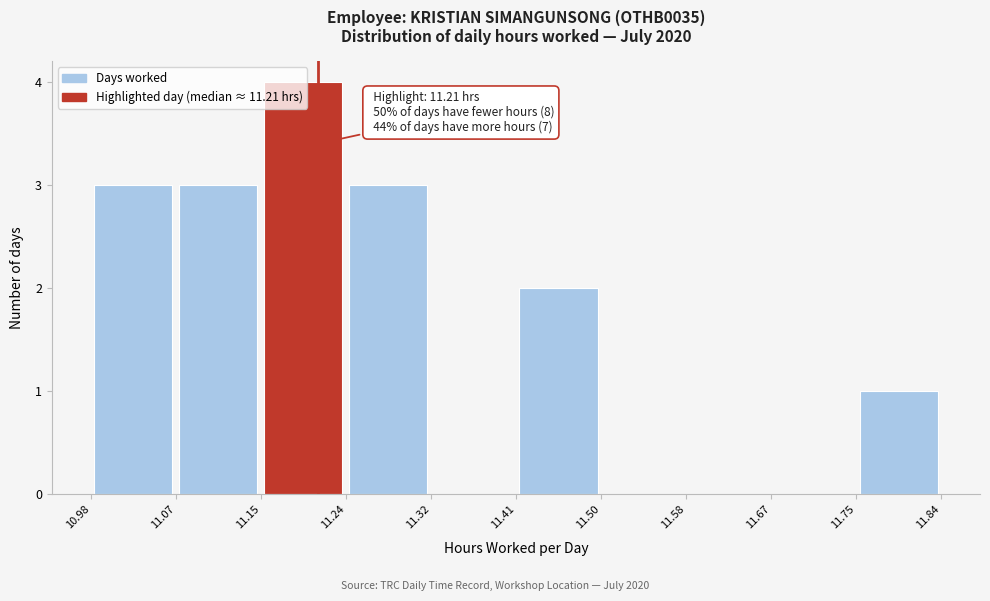

Over which range of the x-axis is the bar tallest?

11.15 to 11.24